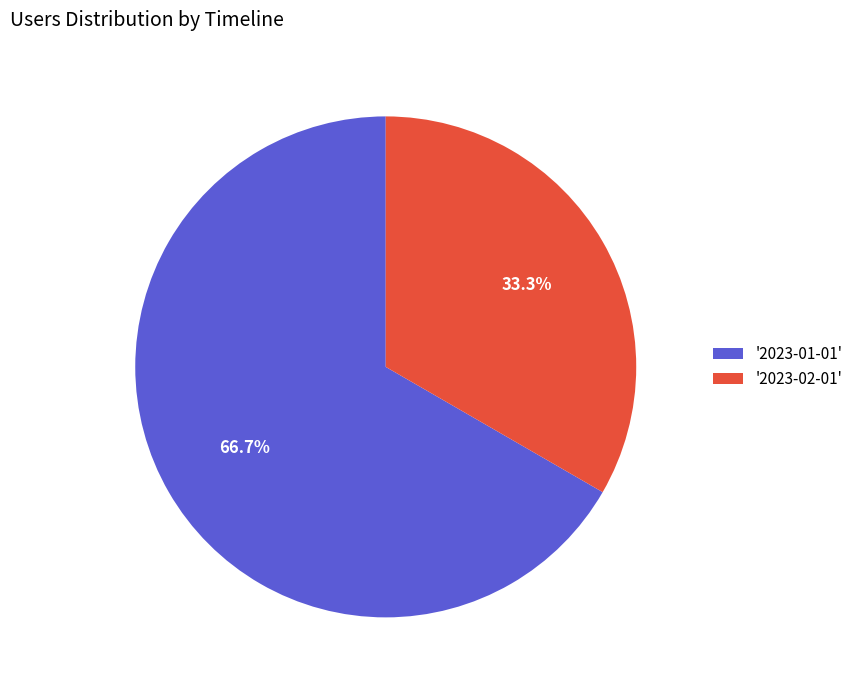

What percentage do '2023-02-01' and '2023-01-01' together represent?

100.0%